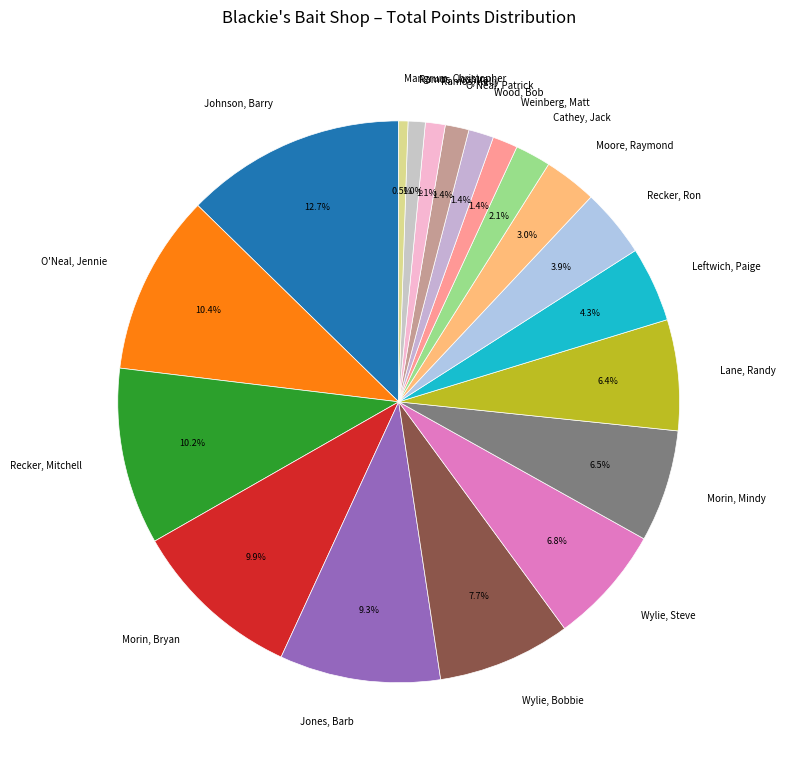

Does any single category account for the majority?

No